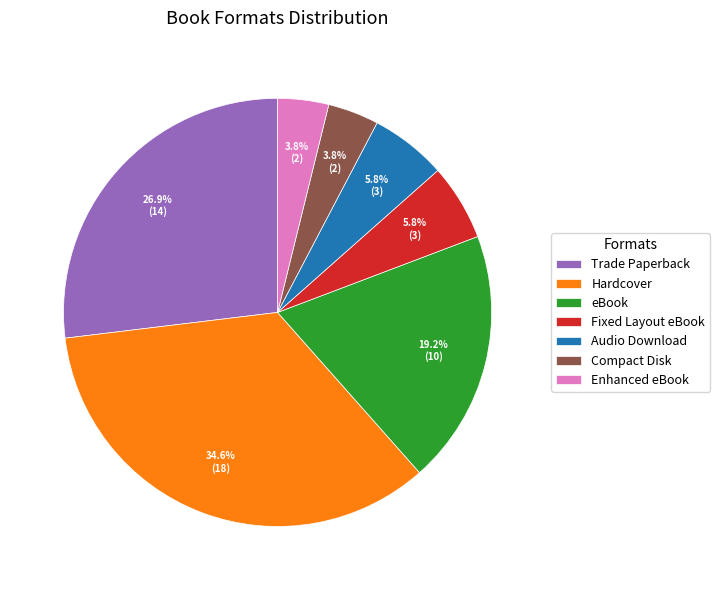

True or false: Hardcover accounts for 35% of the total.

True